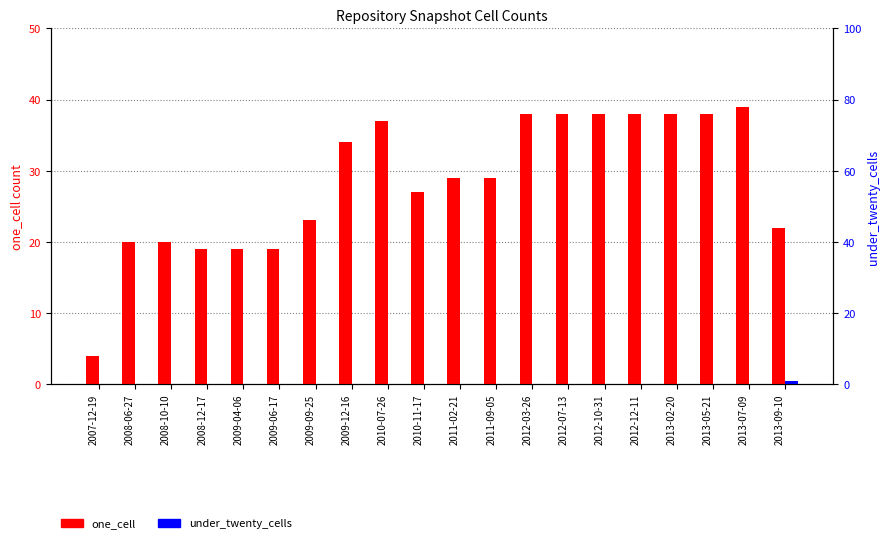

What is the label of the 12th bar from the left?

2011-09-05